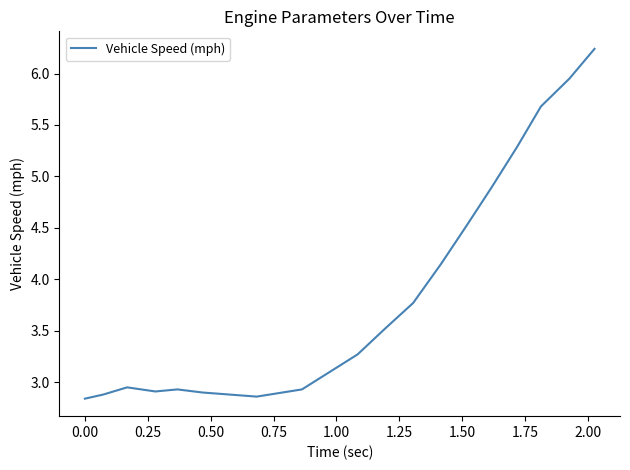

How many lines are shown in the chart?

1